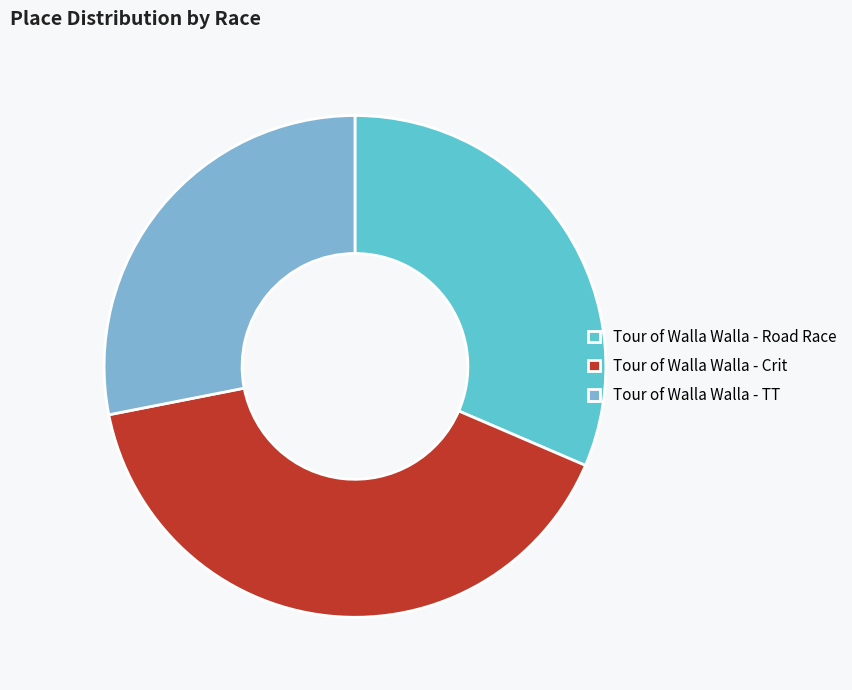

Does Tour of Walla Walla - Crit account for over 50% of the chart?

No